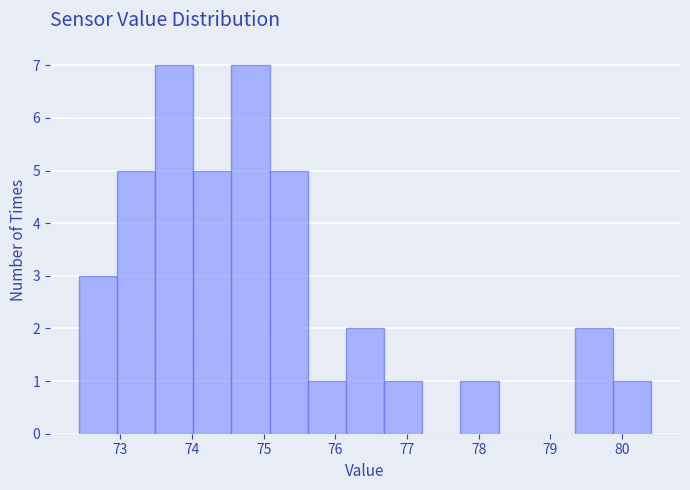

How tall is the bar that spans 79.3 to 79.9 on the x-axis? Neither the bar edges nor the heights are printed on the chart, so give them approximately, as read against the axes.

2